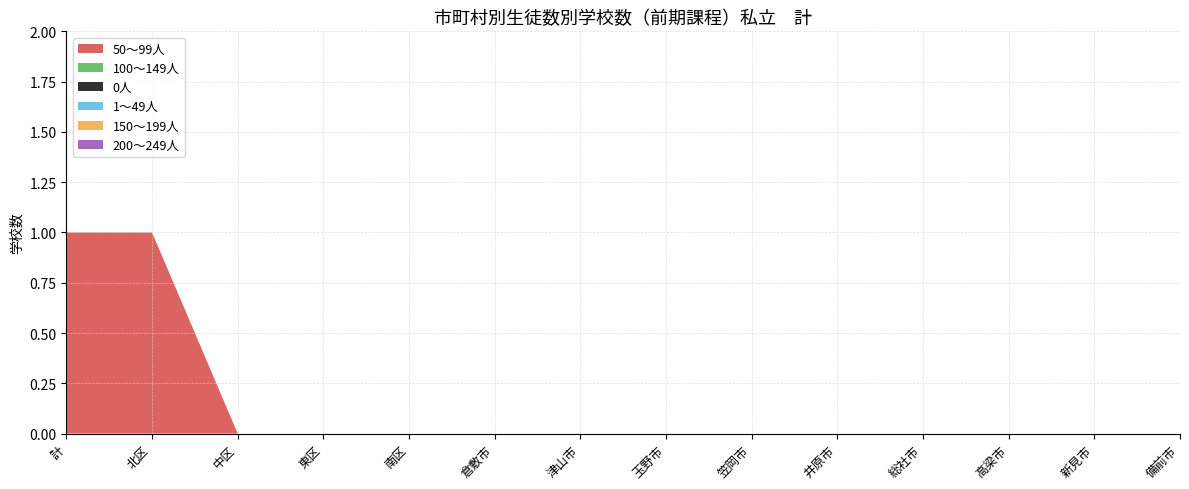

Reading left to right, what are all the values shown in this chart?

50～99人: 1	1	0	0	0	0	0	0	0	0	0	0	0	0
100～149人: 0	0	0	0	0	0	0	0	0	0	0	0	0	0
0人: 0	0	0	0	0	0	0	0	0	0	0	0	0	0
1～49人: 0	0	0	0	0	0	0	0	0	0	0	0	0	0
150～199人: 0	0	0	0	0	0	0	0	0	0	0	0	0	0
200～249人: 0	0	0	0	0	0	0	0	0	0	0	0	0	0